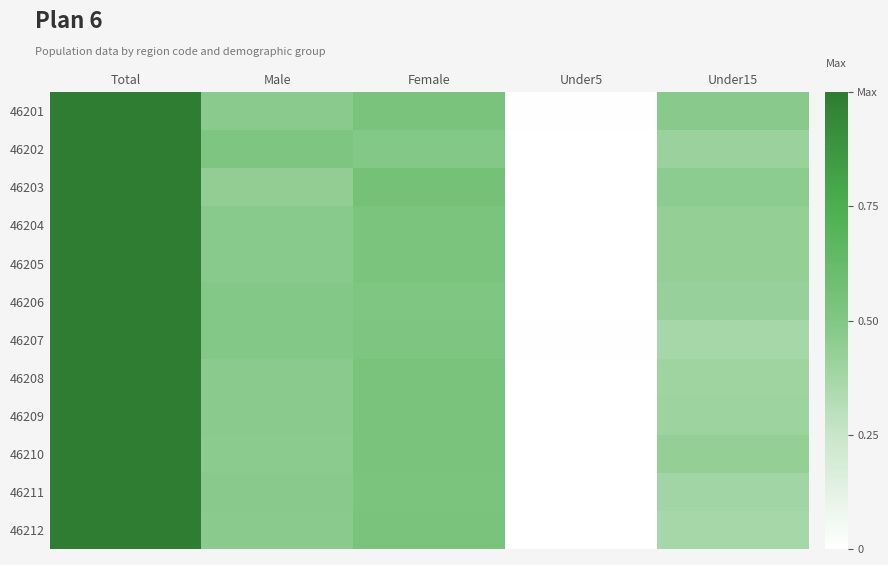

How many distinct data groups are displayed?

12